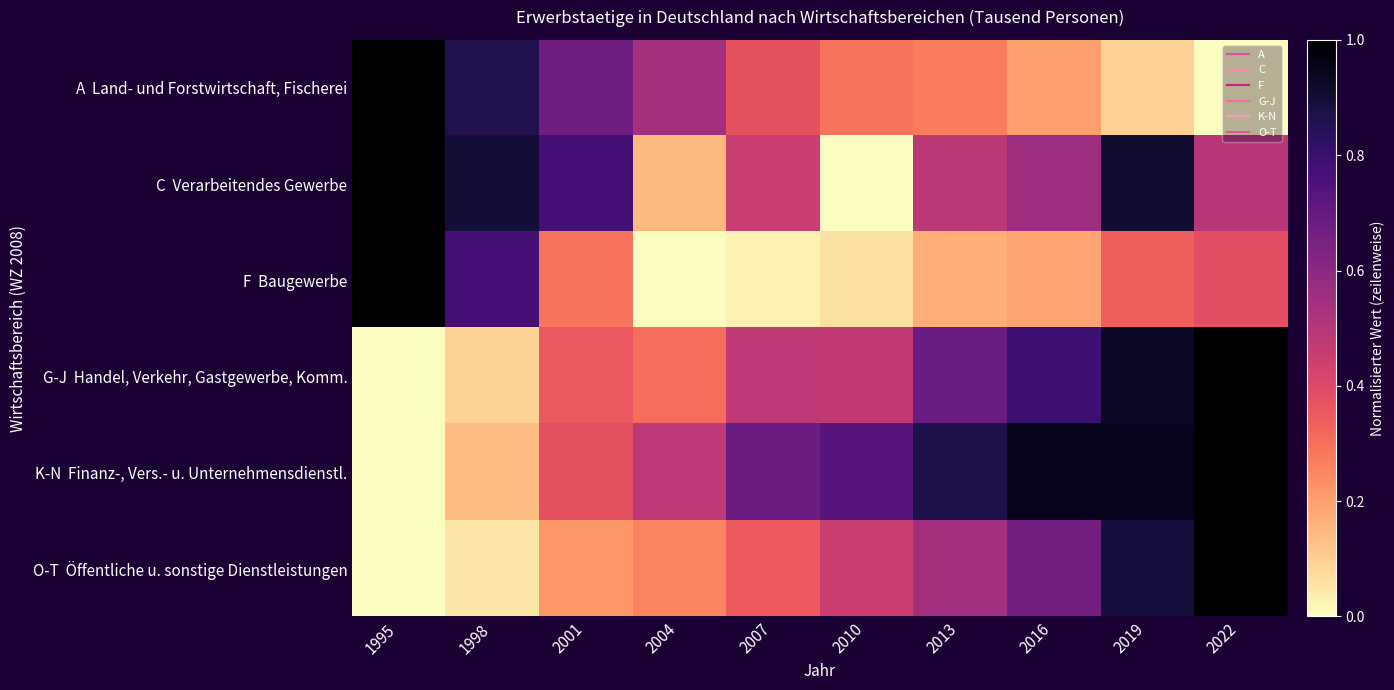

Which series has the largest total across all categories?

K-N Finanz-, Vers.- u. Unternehmensdienstl.